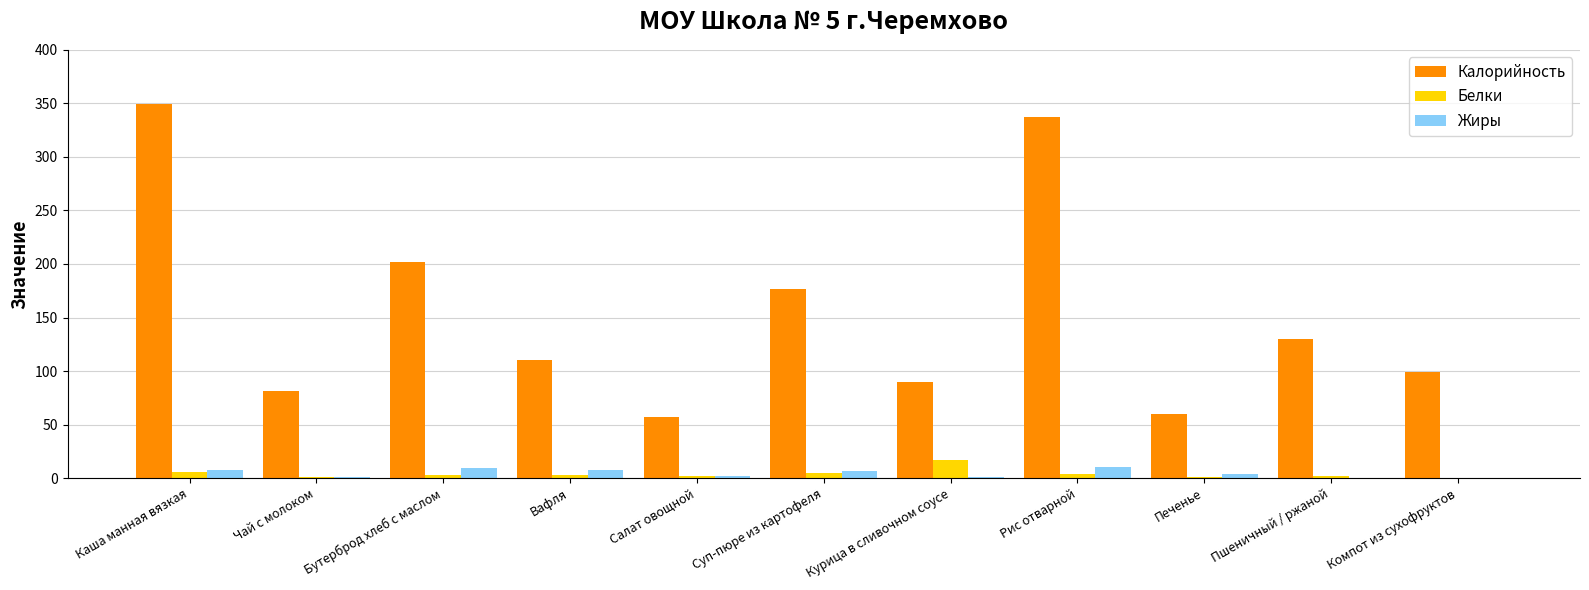

How many data points in Калорийность are above 110?

6